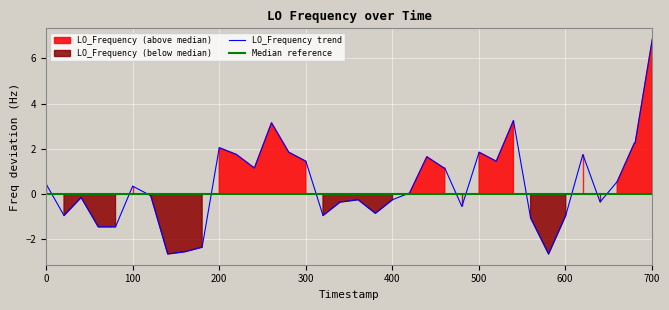

What is the lowest value of the LO_Frequency trend series?

-2.6